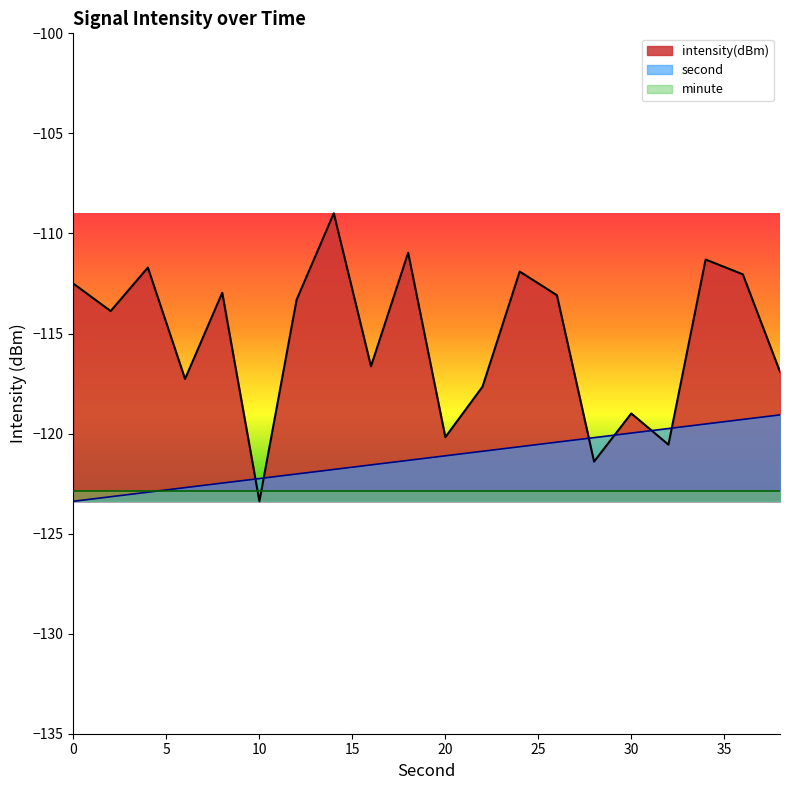

At which category is the sum across all series the highest?

14